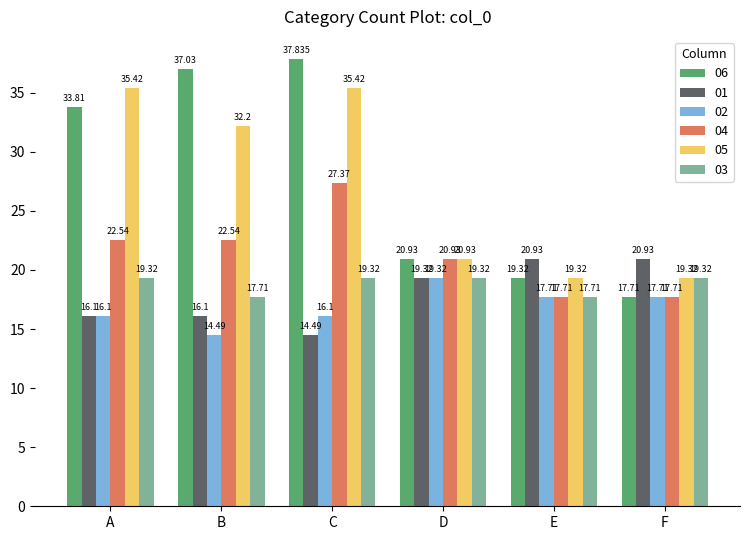

What is the lowest value of the 04 series?

17.7